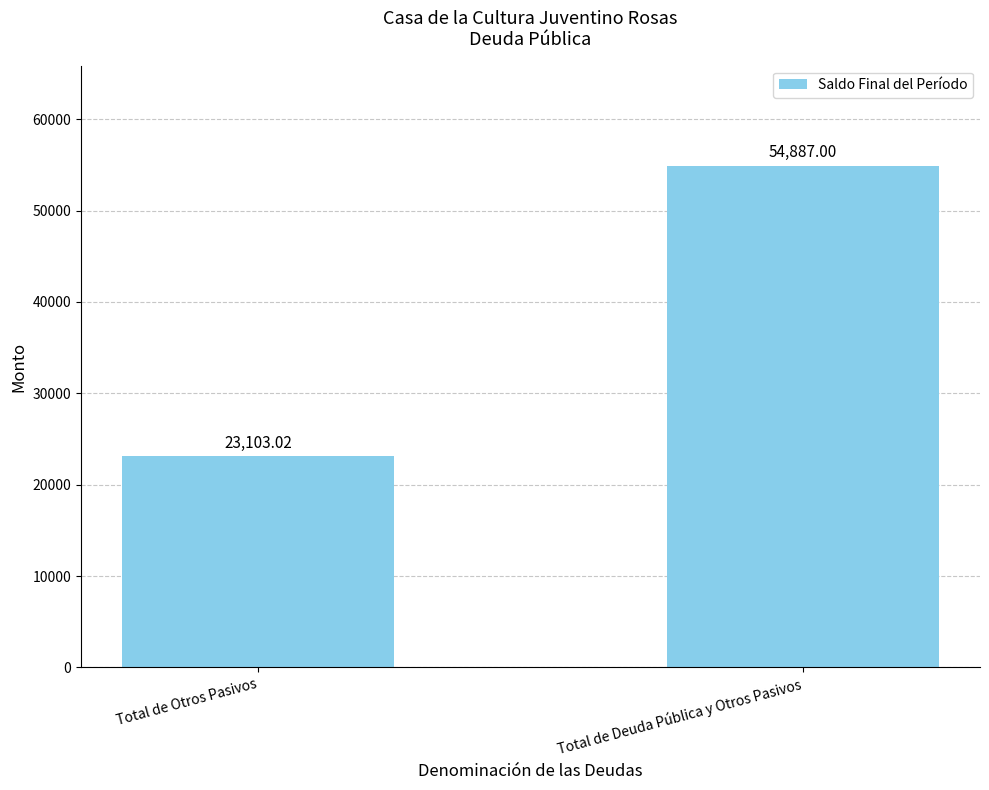

Rank the categories by value from lowest to highest.

Total de Otros Pasivos, Total de Deuda Pública y Otros Pasivos